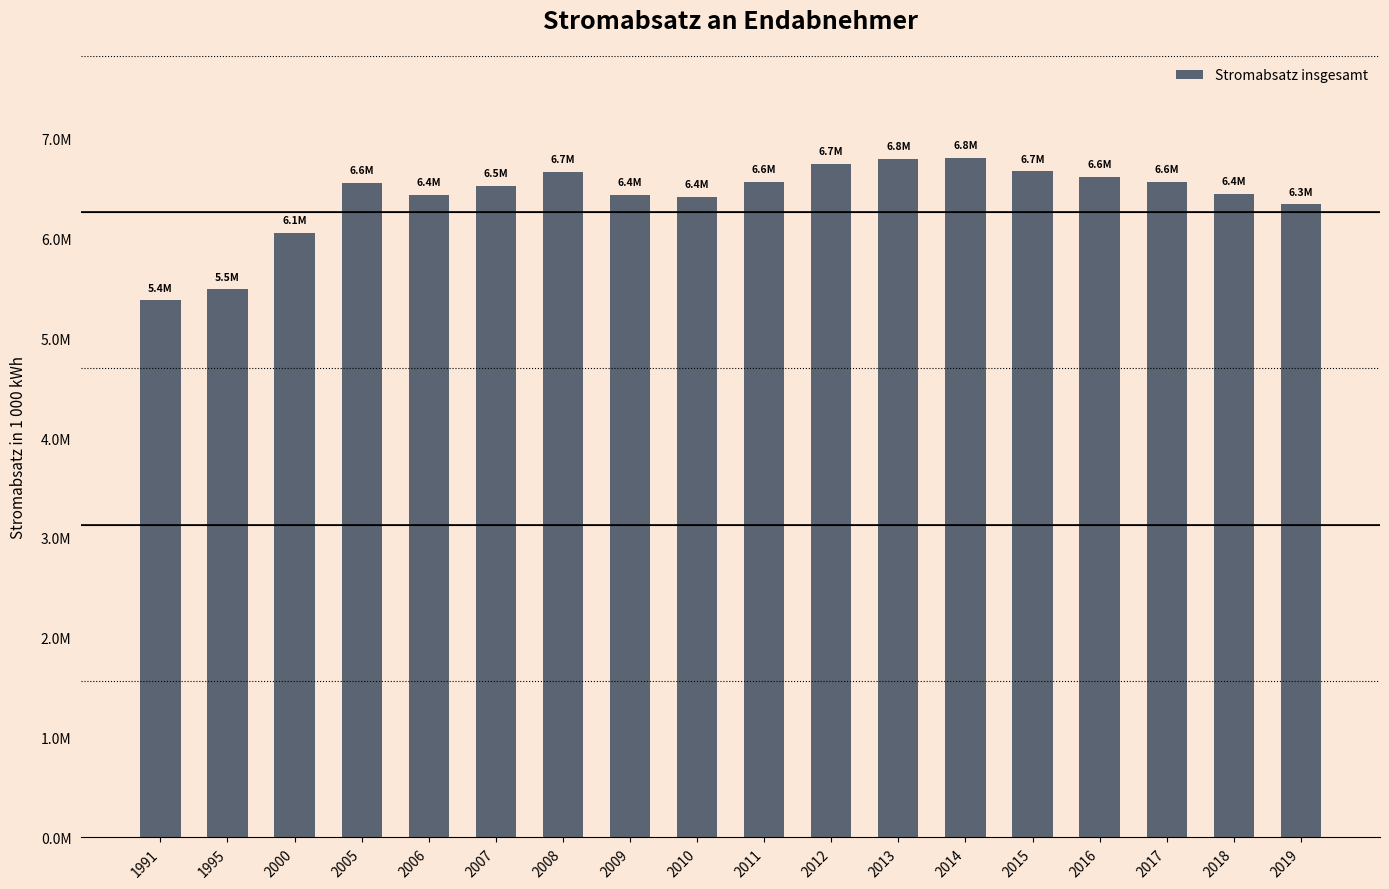

True or false: the data shows 6443352 at 2018.

True